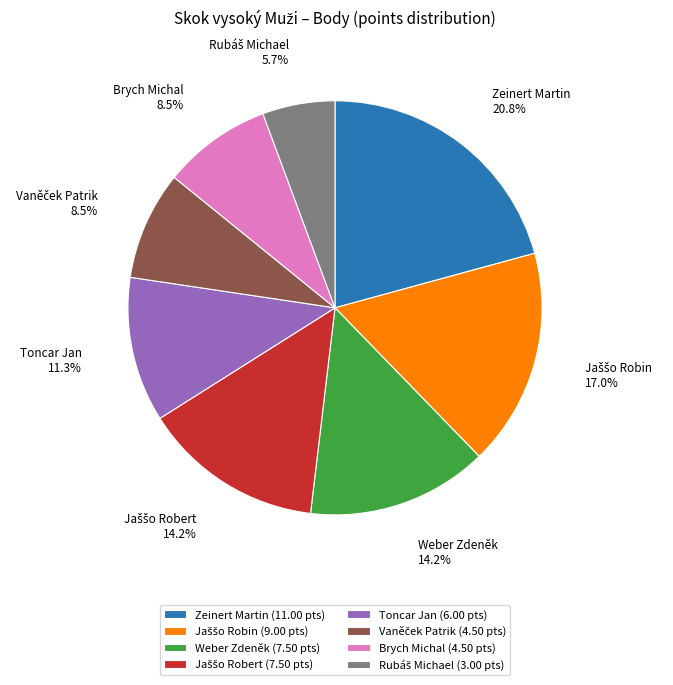

How much of the chart is everything except Brych Michal?

91.5%